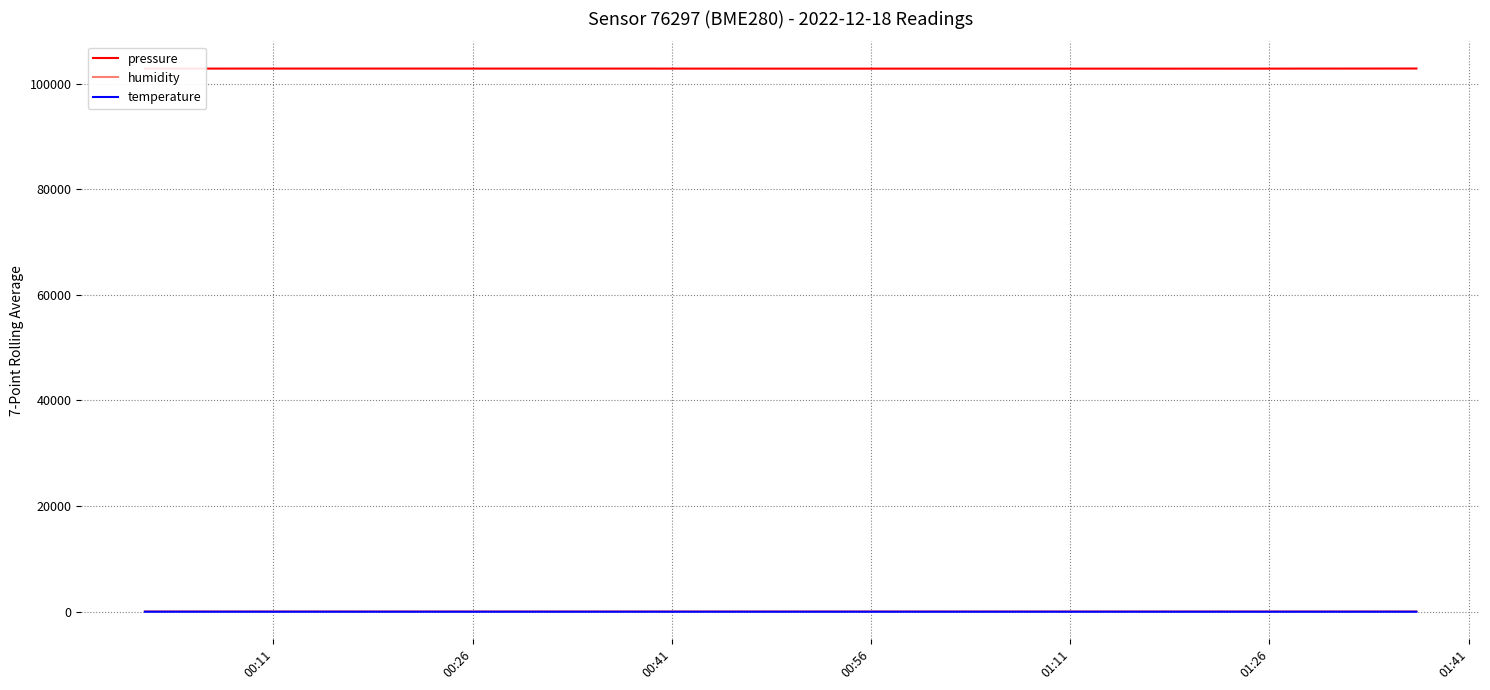

What is the average value of the temperature series?

-4.6